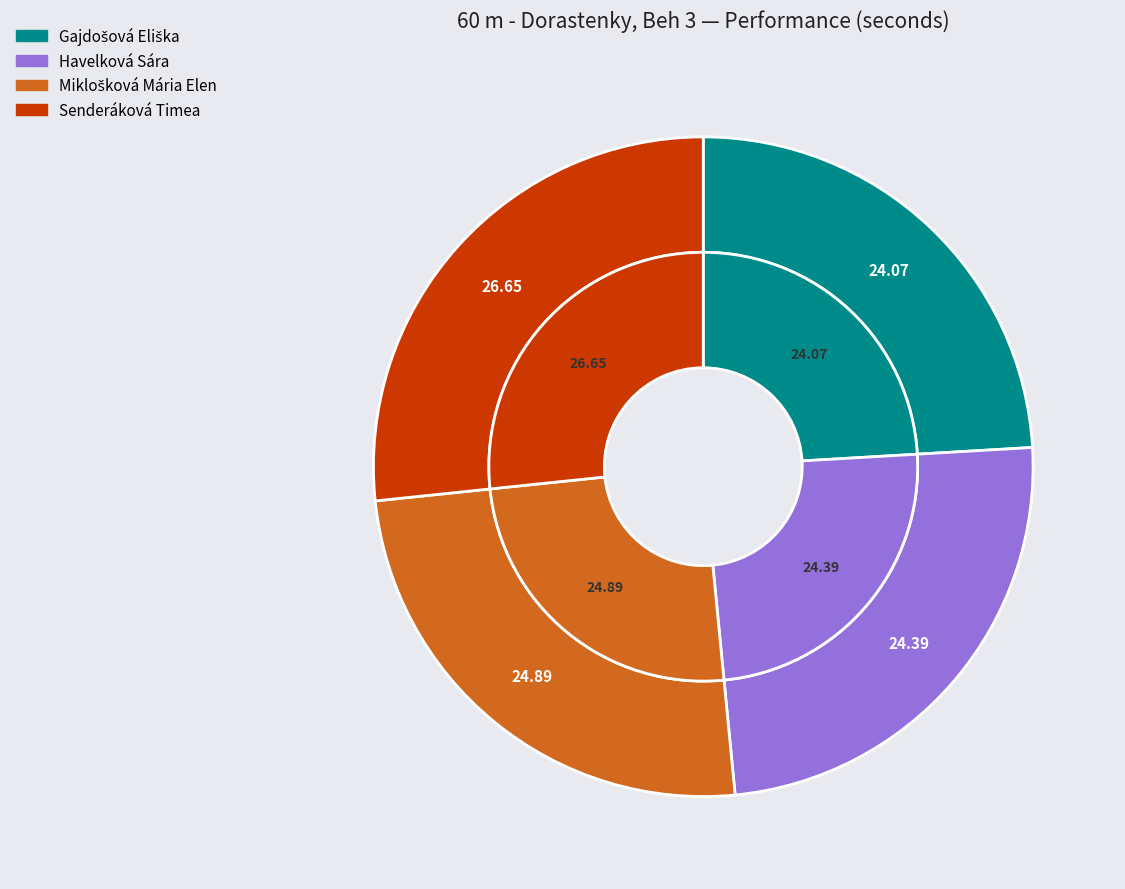

The Senderáková Timea slice represents 18% of the pie. True or false?

False